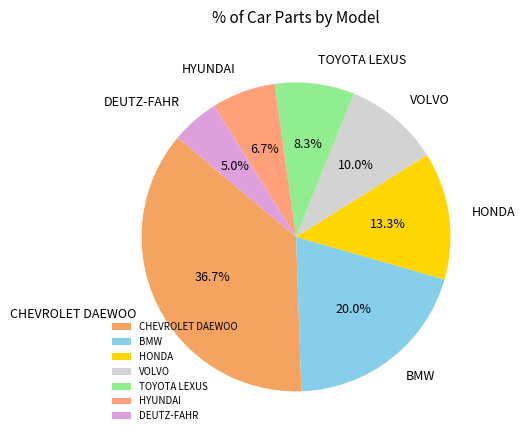

Is there a majority slice in this chart?

No